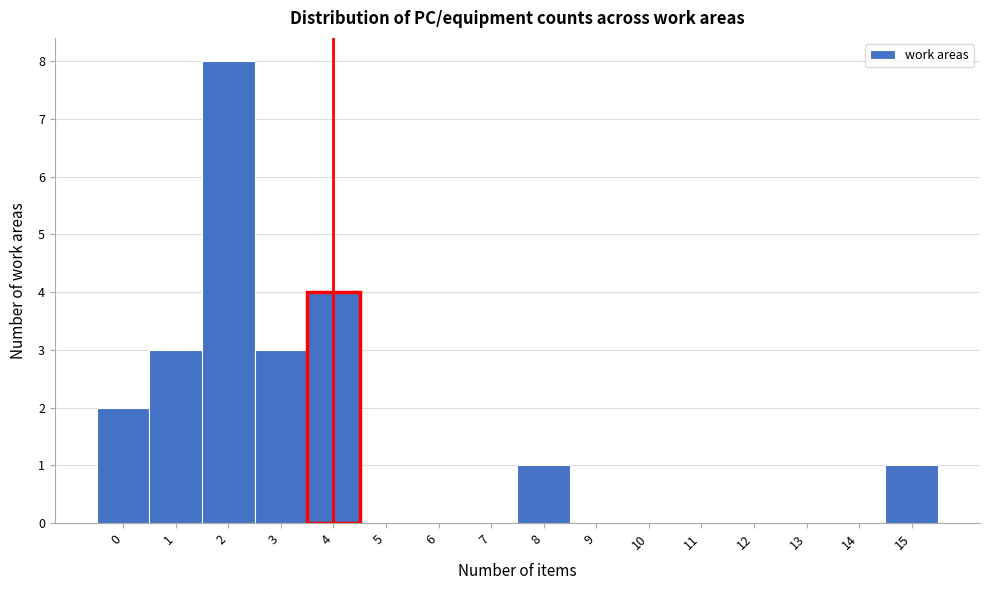

Reading left to right, list every bar in this chart as the range it spans on the x-axis followed by its height. The values are not printed on the chart, so give them approximately, as read against the axis.

-0.5 to 0.5: 2
0.5 to 1.5: 3
1.5 to 2.5: 8
2.5 to 3.5: 3
3.5 to 4.5: 4
4.5 to 5.5: 0
5.5 to 6.5: 0
6.5 to 7.5: 0
7.5 to 8.5: 1
8.5 to 9.5: 0
9.5 to 10.5: 0
10.5 to 11.5: 0
11.5 to 12.5: 0
12.5 to 13.5: 0
13.5 to 14.5: 0
14.5 to 15.5: 1